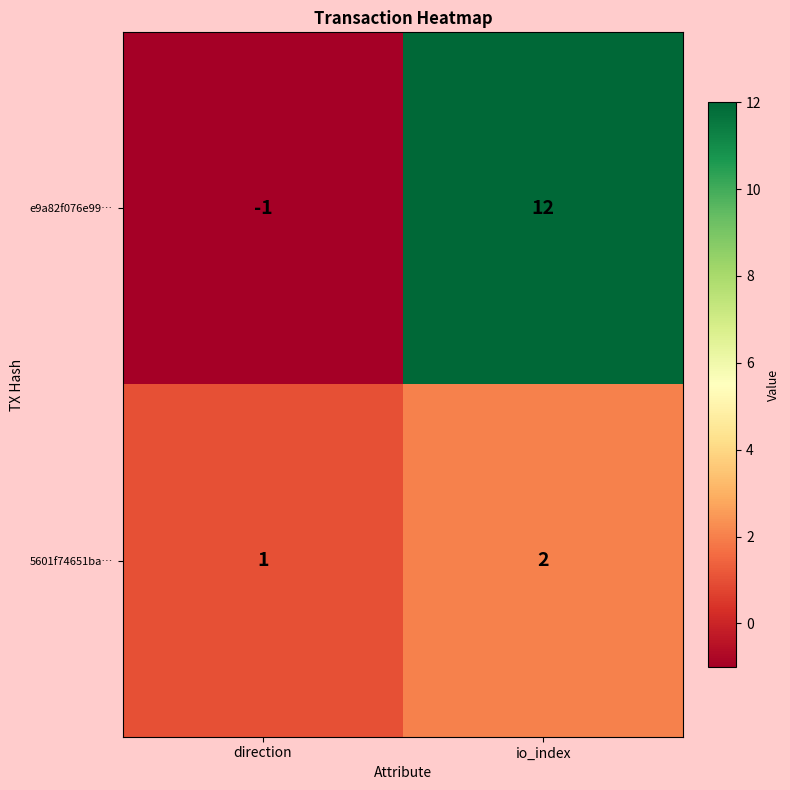

The value of e9a82f076e99… at io_index is 8. True or false?

False